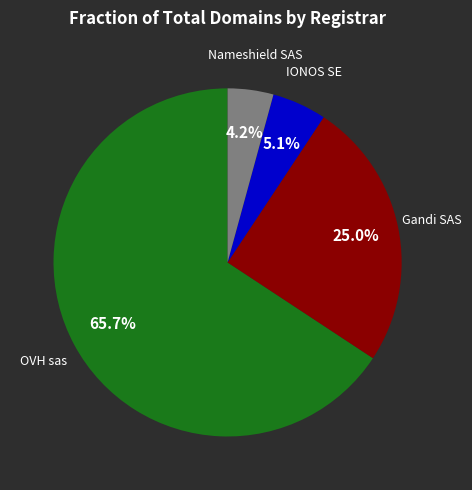

Does any single category account for the majority?

Yes